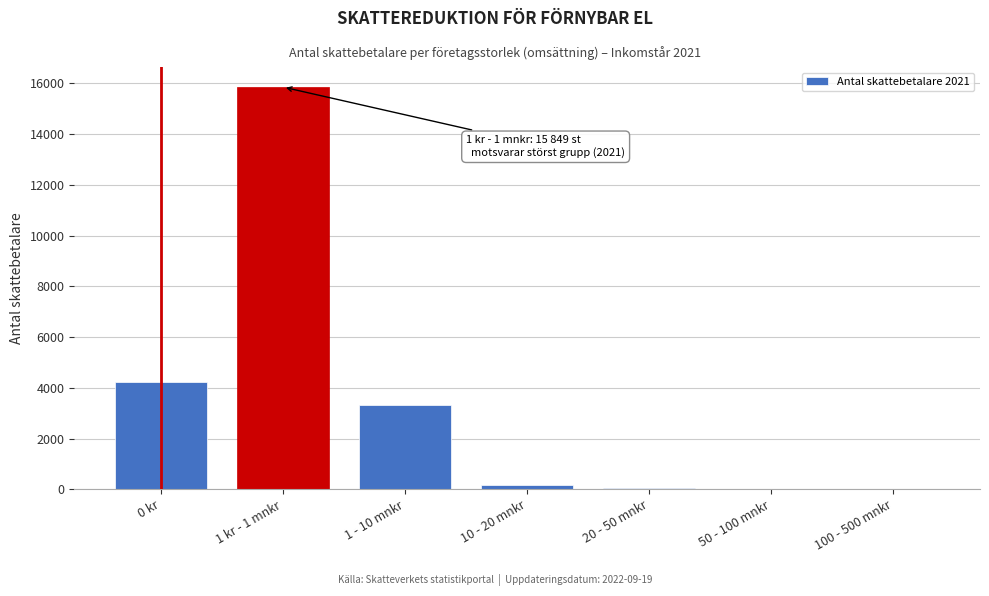

What is the maximum value shown in the chart?

15849